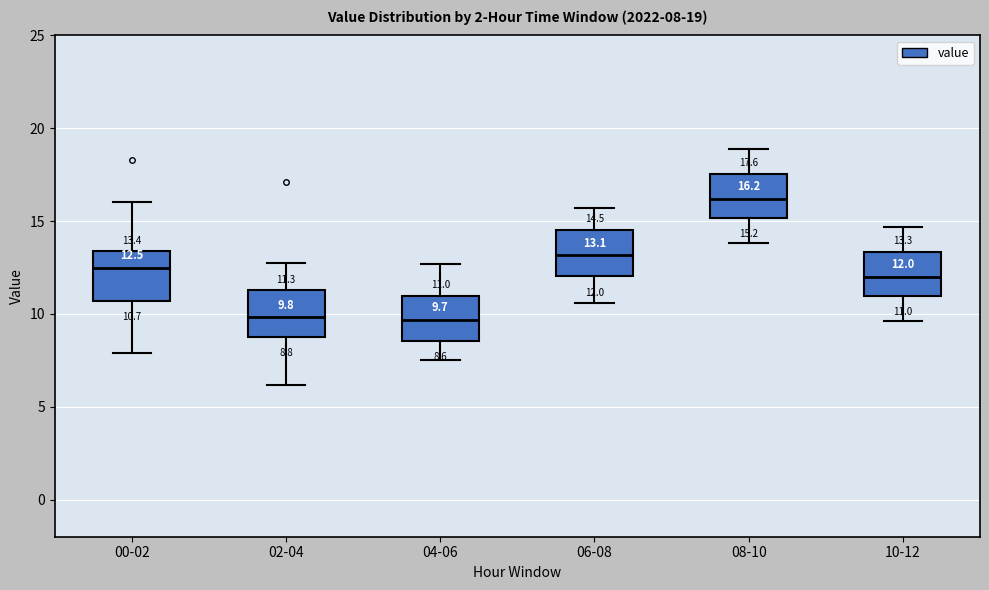

Which box's median line is the highest?

08-10